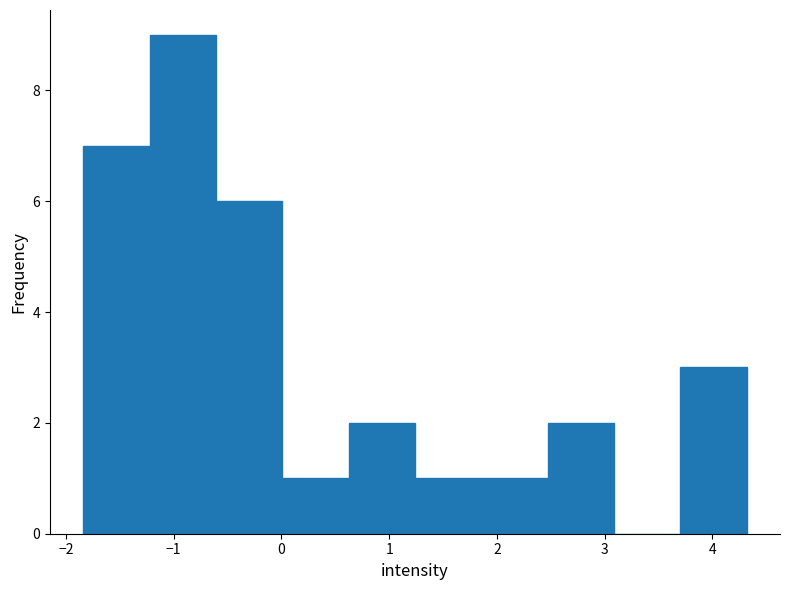

Reading left to right, list every bar in this chart as the range it spans on the x-axis followed by its height. Neither the bar edges nor the heights are printed on the chart, so give them approximately, as read against the axes.

-1.8 to -1.2: 7
-1.2 to -0.6: 9
-0.6 to 0.0: 6
0.0 to 0.6: 1
0.6 to 1.2: 2
1.2 to 1.9: 1
1.9 to 2.5: 1
2.5 to 3.1: 2
3.1 to 3.7: 0
3.7 to 4.3: 3